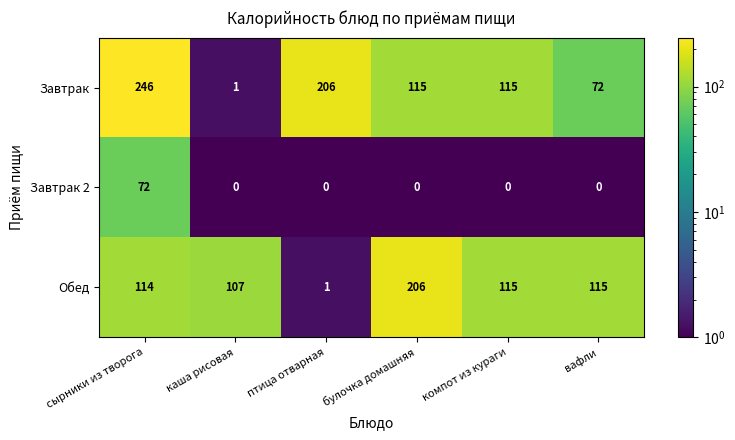

At how many categories does at least one series exceed 222?

1